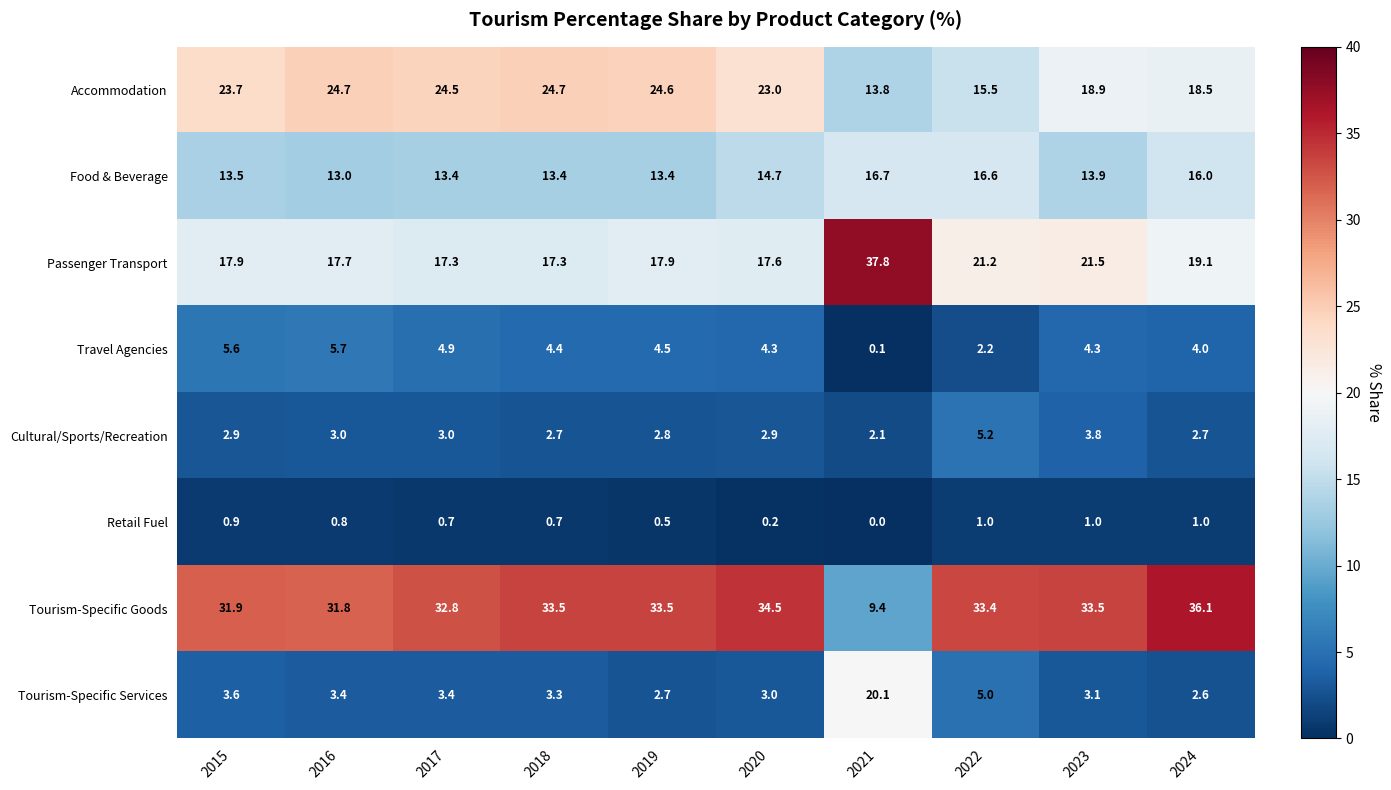

The value of Accommodation at 2018 is 24.7. True or false?

True